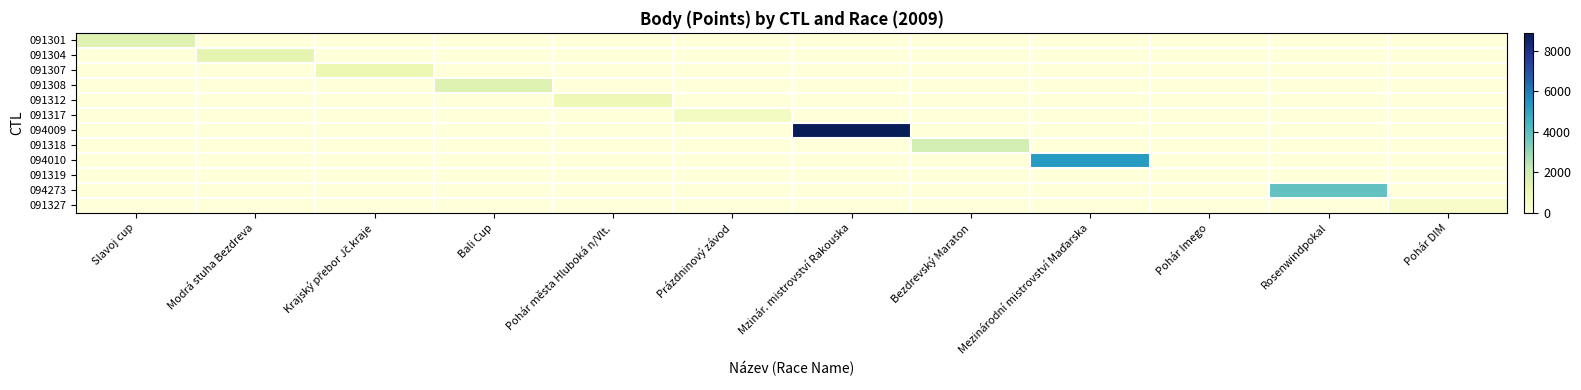

Which series has the largest total across all categories?

094009